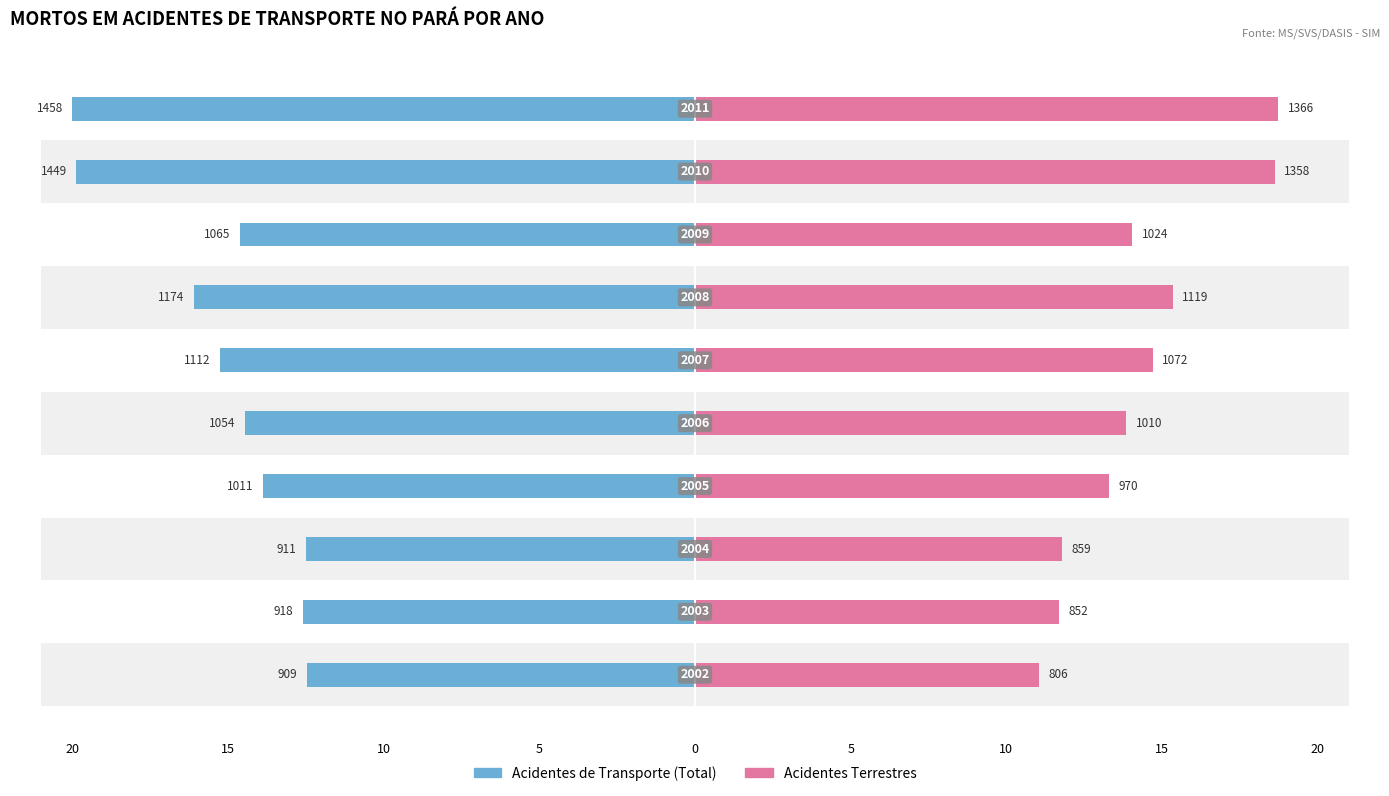

How many bars are there in total?

20